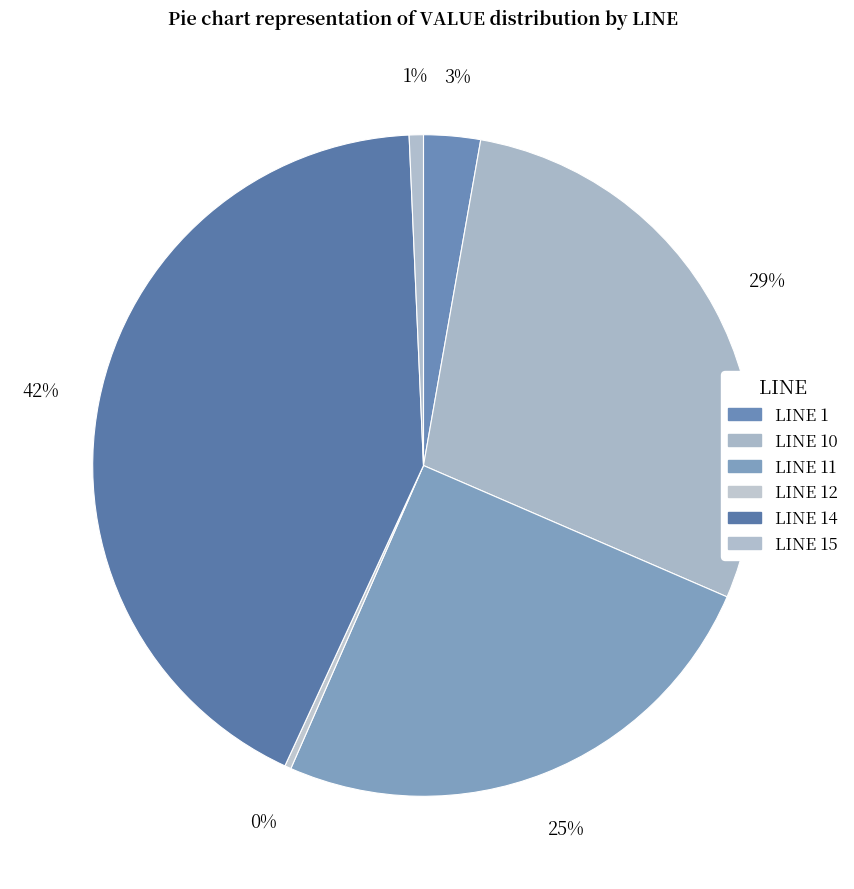

How many slices are in this pie chart?

6